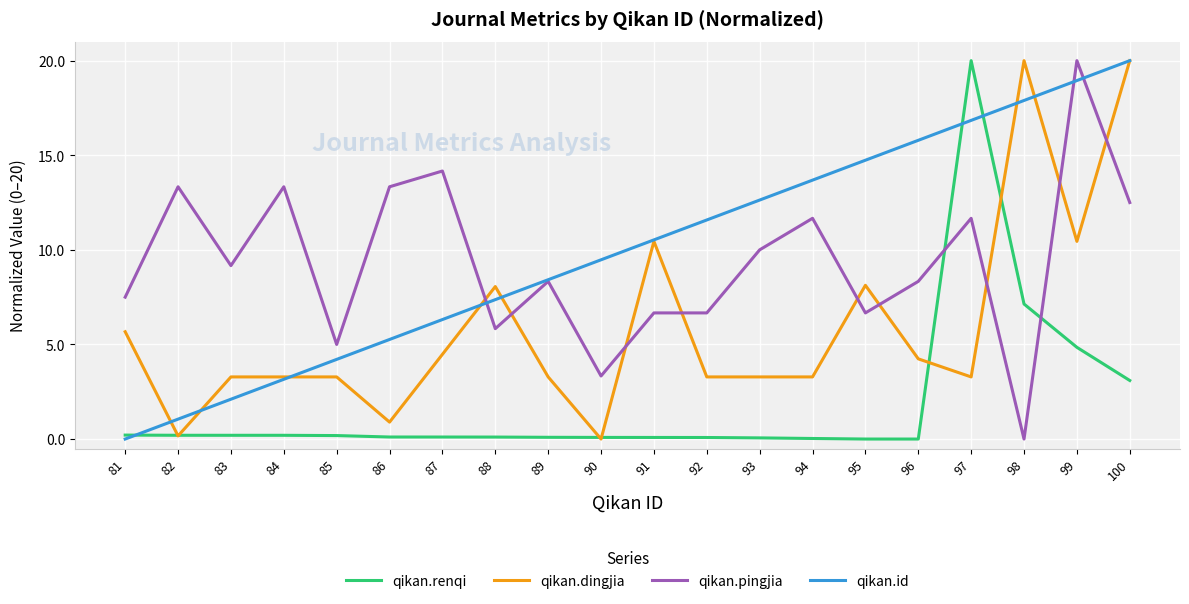

What value does the qikan.id series have at 95?

14.7